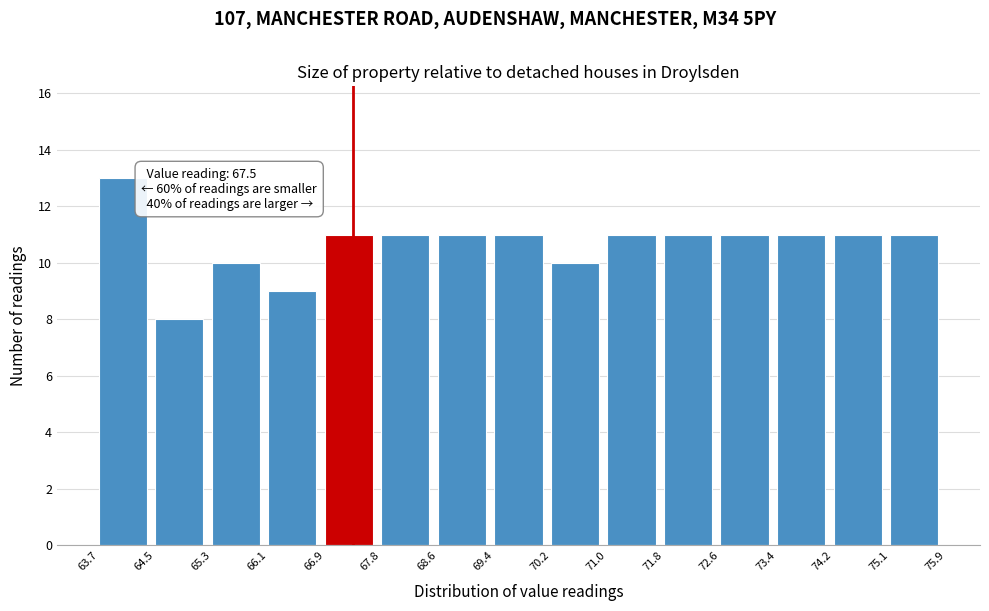

Over which range of the x-axis is the bar tallest?

63.7 to 64.5